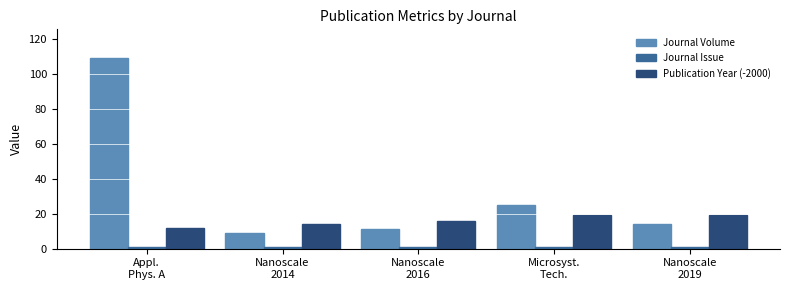

What is the value of the Publication Year (-2000) bar at the 3rd from the left?

16